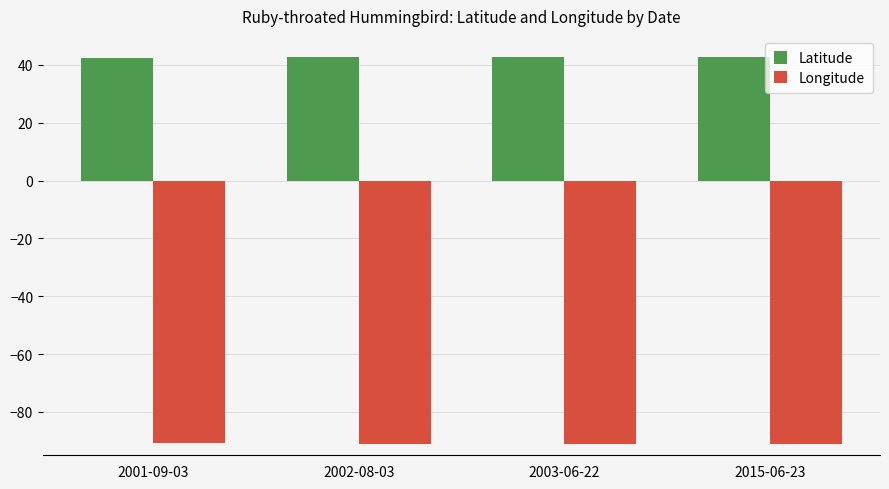

How many categories are shown in the chart?

4